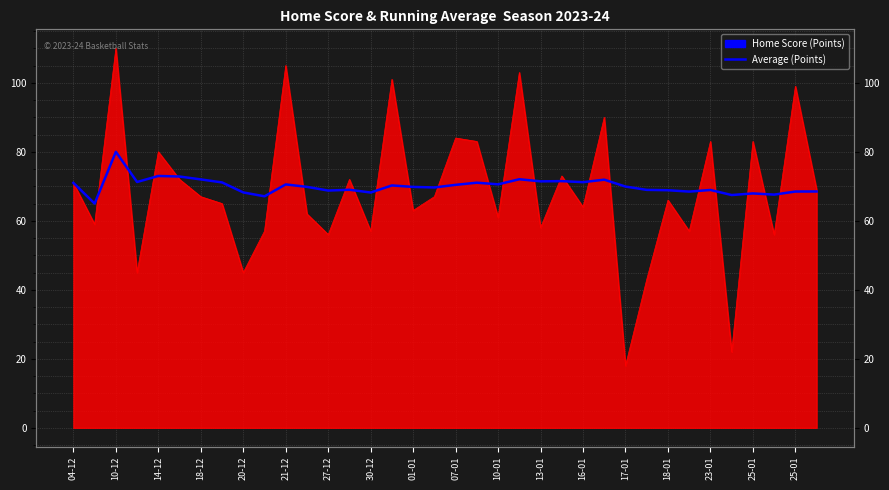

What is the approximate value at 33?

67.6